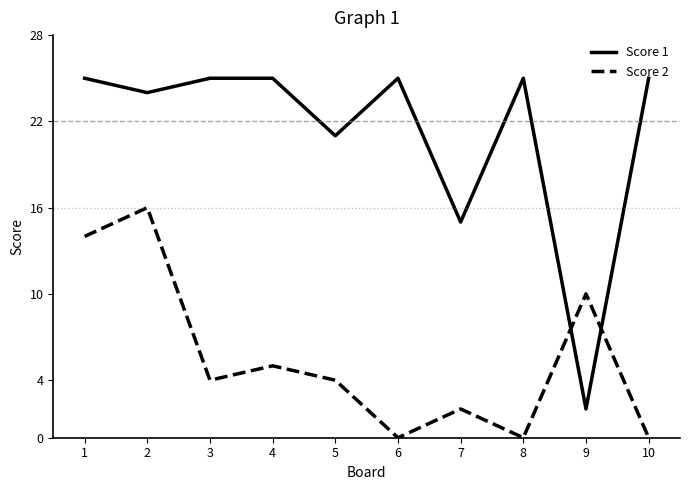

Which series has the widest spread of values?

Score 1